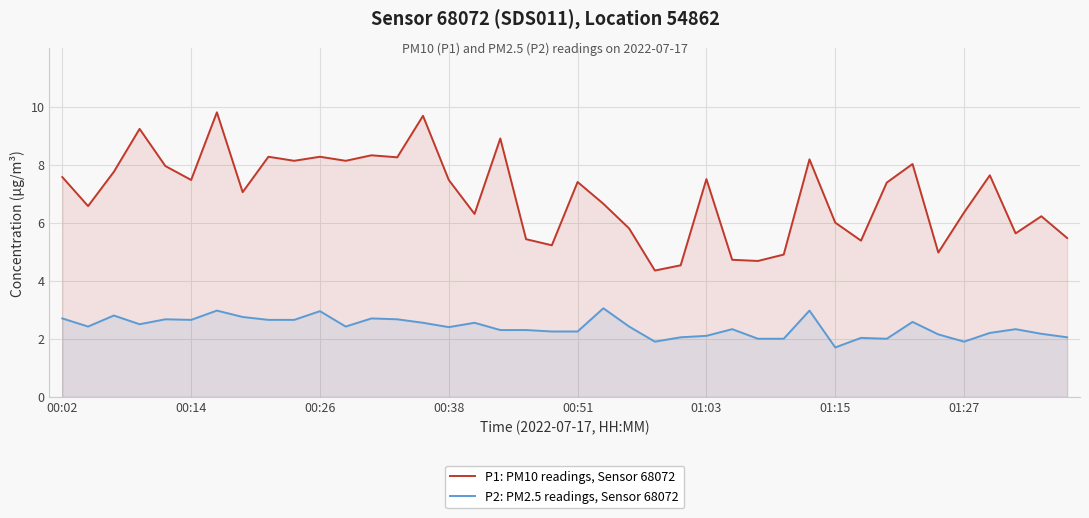

Rank the series at 01:15 from highest to lowest value.

P1: PM10 readings, Sensor 68072, P2: PM2.5 readings, Sensor 68072